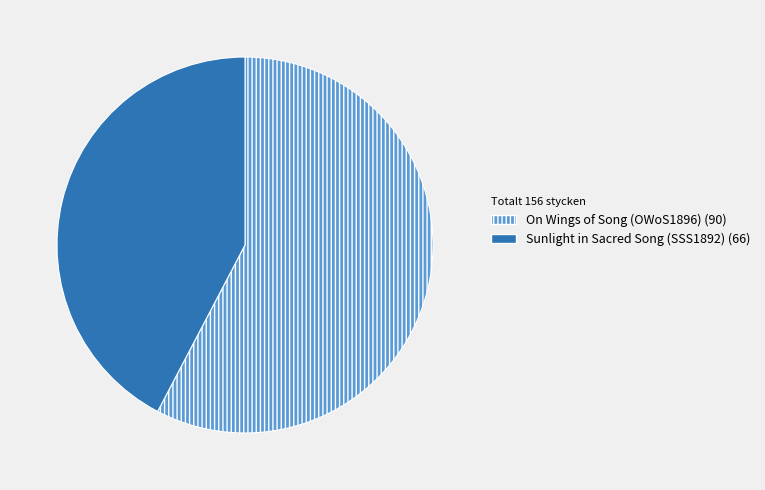

Rank the categories by value from lowest to highest.

Sunlight in Sacred Song (SSS1892), On Wings of Song (OWoS1896)